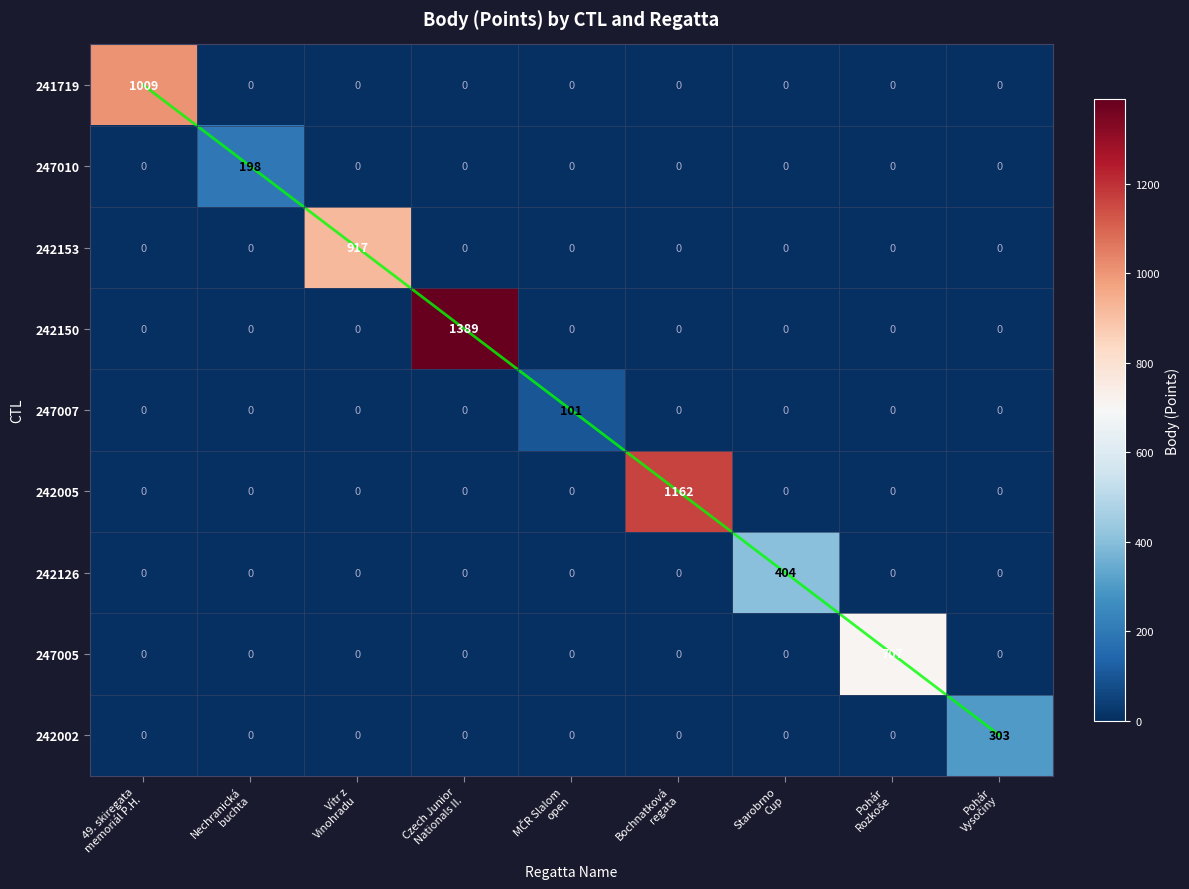

The value of 242126 at Czech Junior Nationals II. is 0. True or false?

True